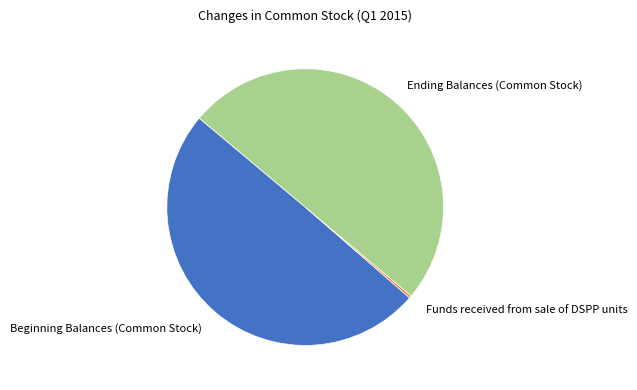

Count the number of slices in the pie.

3